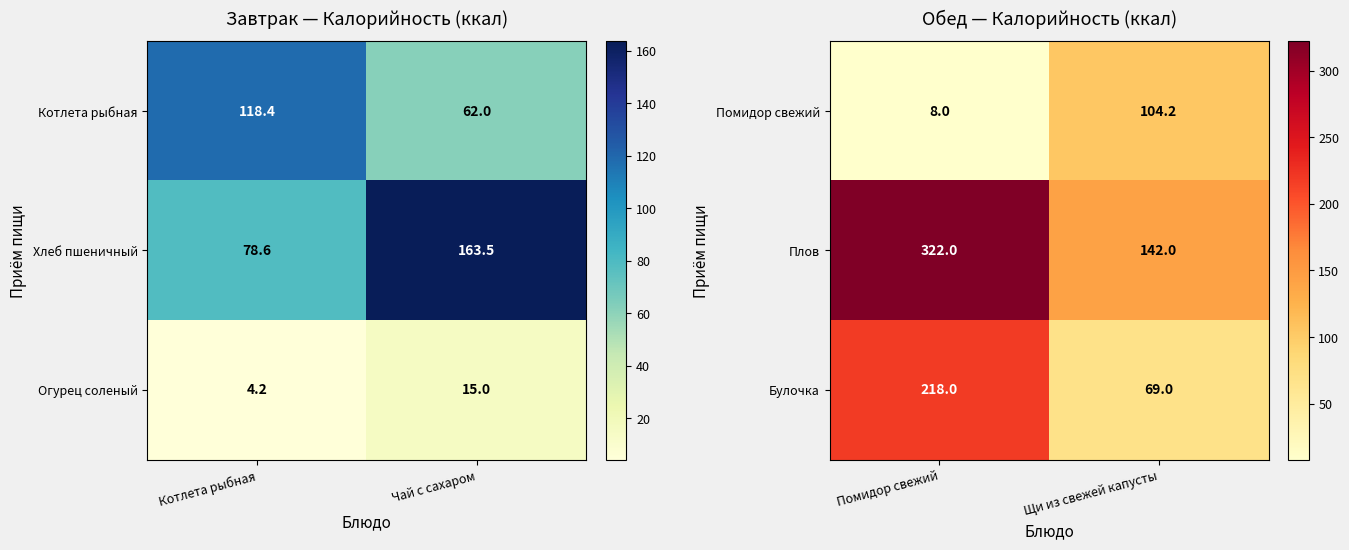

What is the sum of the Помидор свежий values at Помидор свежий and Щи из свежей капусты?

112.2